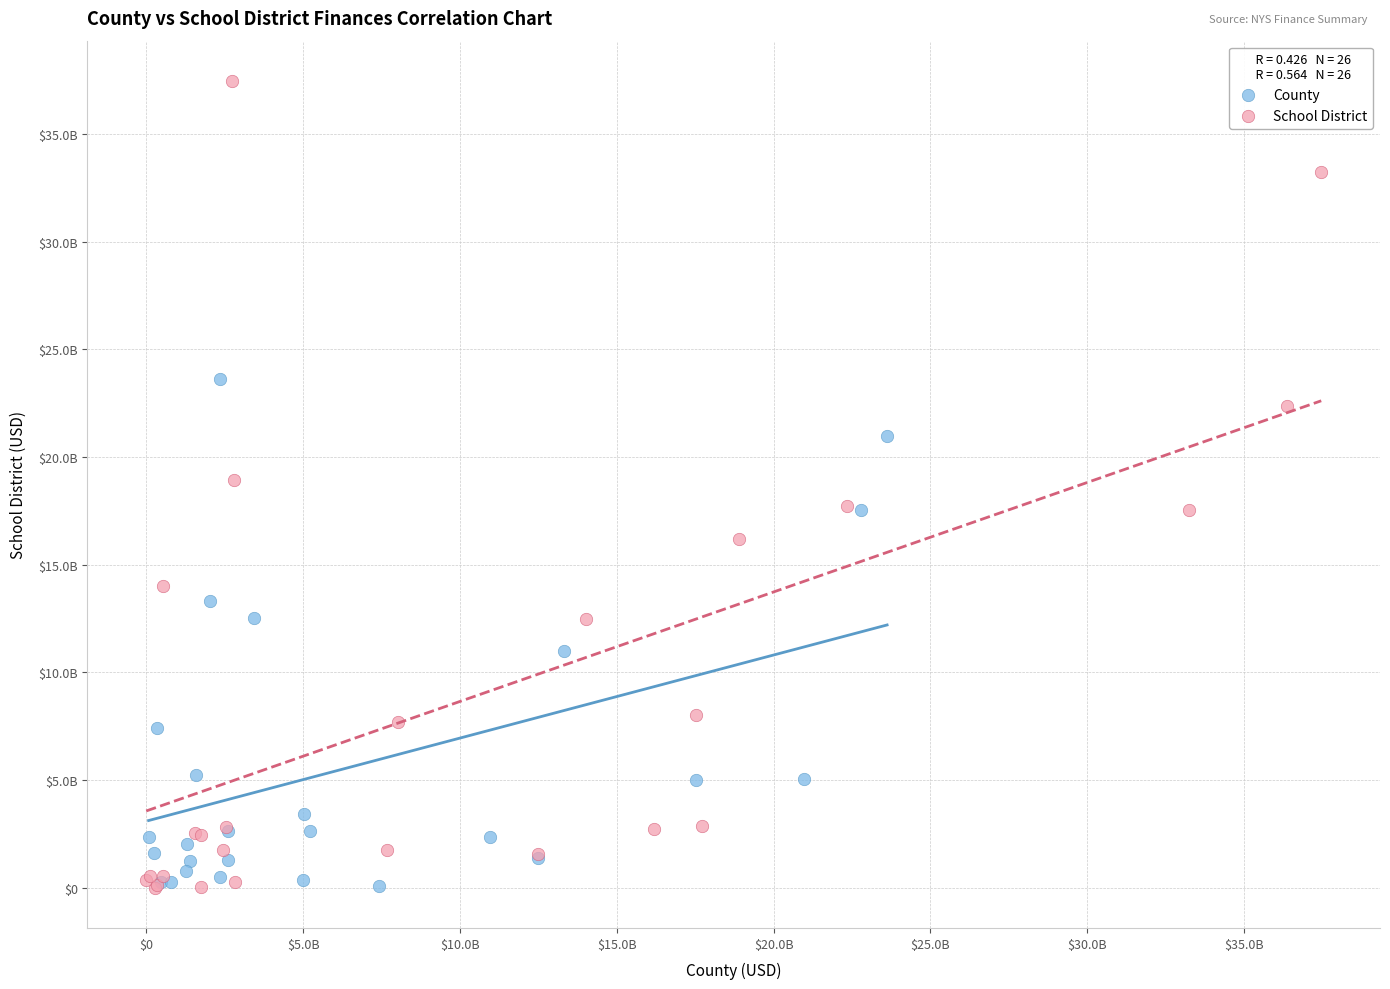

What are all the series names shown in the legend?

County, School District